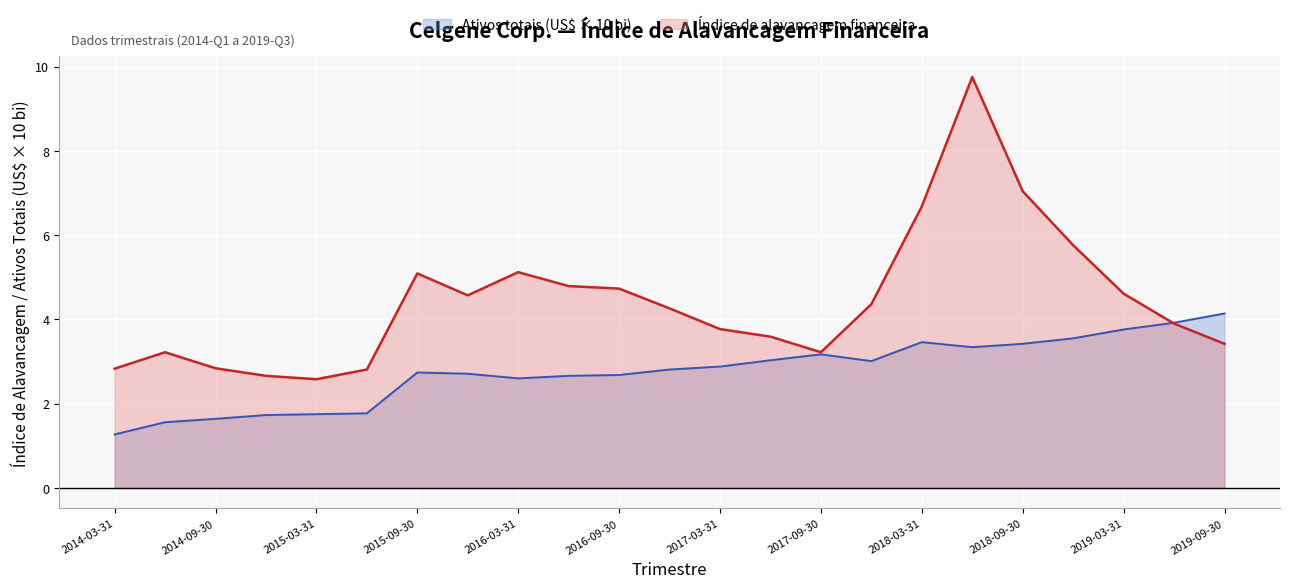

Is it true that Índice de alavancagem financeira equals 7.0 at 2018-09-30?

True